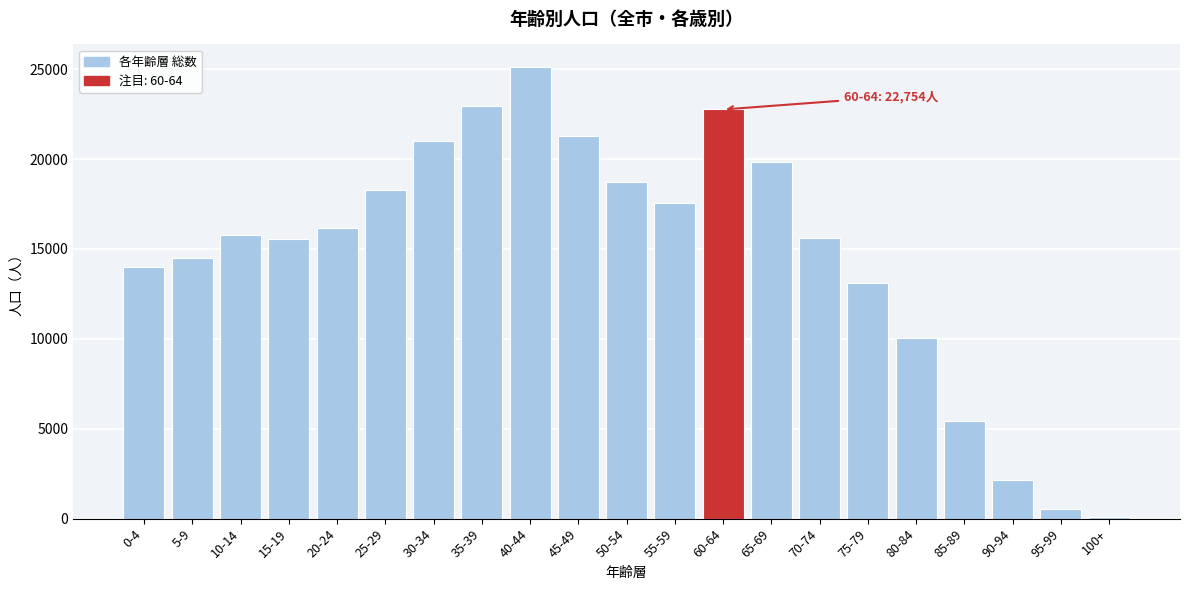

What is the label of the 19th bar from the left?

90-94